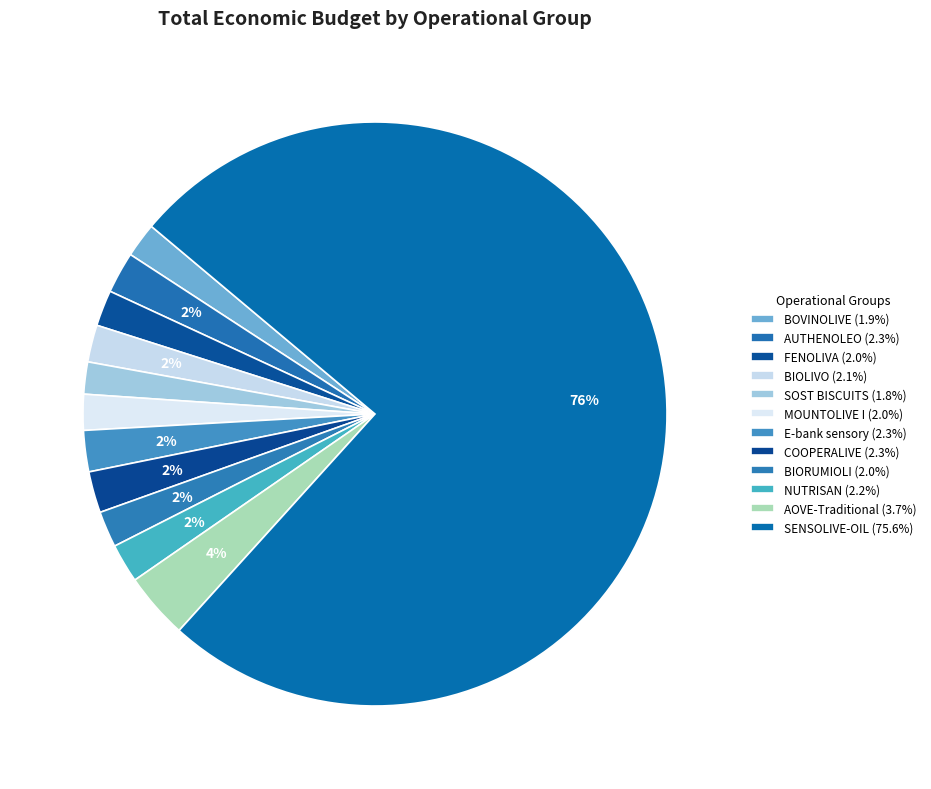

True or false: AOVE-Traditional accounts for 4% of the total.

True